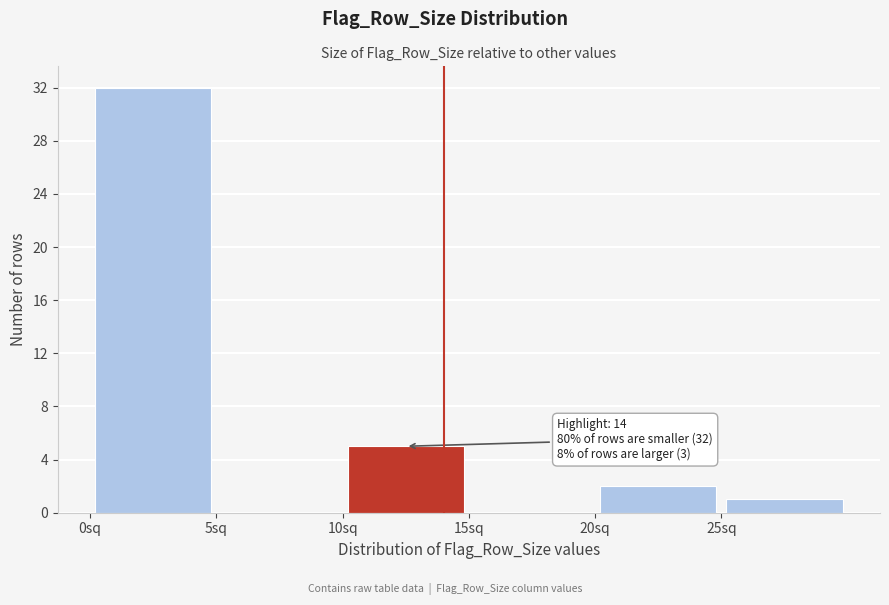

Over which range of the x-axis is the bar tallest?

0 to 5